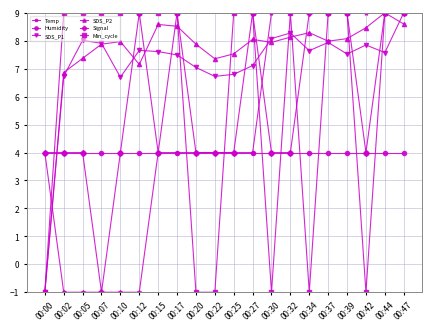

What is the value of the SDS_P2 point at the 20th from the left?

8.6